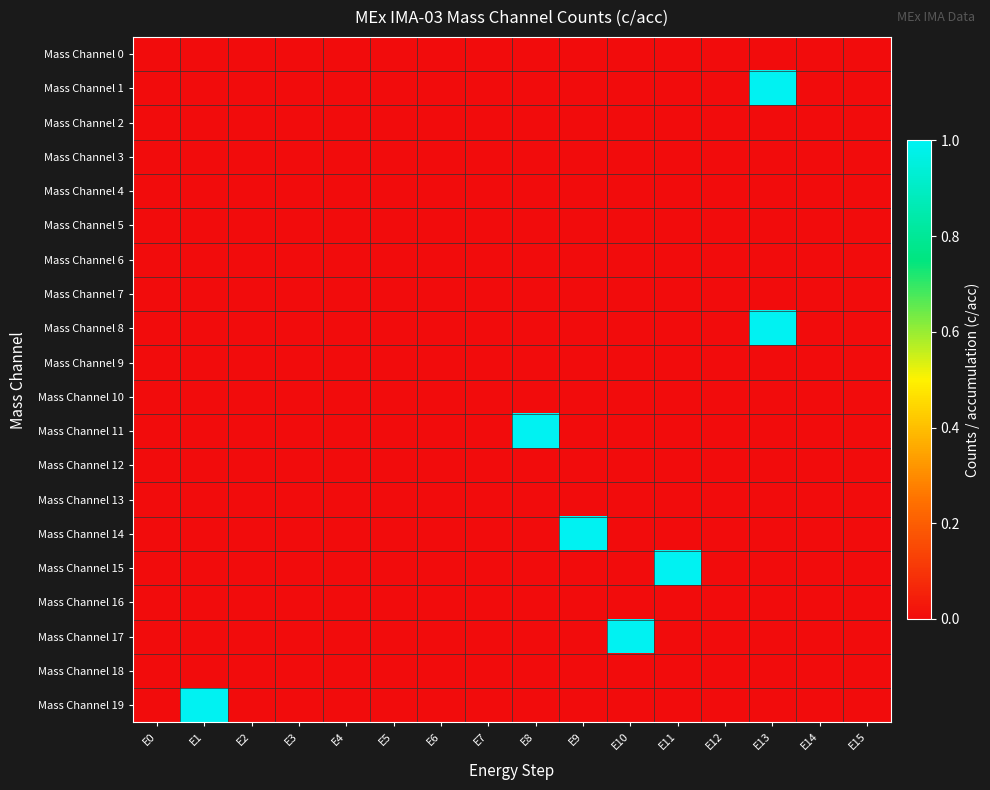

Reading left to right, transcribe all the data shown in this chart.

Mass Channel 0: E0=0	E1=0	E2=0	E3=0	E4=0	E5=0	E6=0	E7=0	E8=0	E9=0	E10=0	E11=0	E12=0	E13=0	E14=0	E15=0
Mass Channel 1: E0=0	E1=0	E2=0	E3=0	E4=0	E5=0	E6=0	E7=0	E8=0	E9=0	E10=0	E11=0	E12=0	E13=1	E14=0	E15=0
Mass Channel 2: E0=0	E1=0	E2=0	E3=0	E4=0	E5=0	E6=0	E7=0	E8=0	E9=0	E10=0	E11=0	E12=0	E13=0	E14=0	E15=0
Mass Channel 3: E0=0	E1=0	E2=0	E3=0	E4=0	E5=0	E6=0	E7=0	E8=0	E9=0	E10=0	E11=0	E12=0	E13=0	E14=0	E15=0
Mass Channel 4: E0=0	E1=0	E2=0	E3=0	E4=0	E5=0	E6=0	E7=0	E8=0	E9=0	E10=0	E11=0	E12=0	E13=0	E14=0	E15=0
Mass Channel 5: E0=0	E1=0	E2=0	E3=0	E4=0	E5=0	E6=0	E7=0	E8=0	E9=0	E10=0	E11=0	E12=0	E13=0	E14=0	E15=0
Mass Channel 6: E0=0	E1=0	E2=0	E3=0	E4=0	E5=0	E6=0	E7=0	E8=0	E9=0	E10=0	E11=0	E12=0	E13=0	E14=0	E15=0
Mass Channel 7: E0=0	E1=0	E2=0	E3=0	E4=0	E5=0	E6=0	E7=0	E8=0	E9=0	E10=0	E11=0	E12=0	E13=0	E14=0	E15=0
Mass Channel 8: E0=0	E1=0	E2=0	E3=0	E4=0	E5=0	E6=0	E7=0	E8=0	E9=0	E10=0	E11=0	E12=0	E13=1	E14=0	E15=0
Mass Channel 9: E0=0	E1=0	E2=0	E3=0	E4=0	E5=0	E6=0	E7=0	E8=0	E9=0	E10=0	E11=0	E12=0	E13=0	E14=0	E15=0
Mass Channel 10: E0=0	E1=0	E2=0	E3=0	E4=0	E5=0	E6=0	E7=0	E8=0	E9=0	E10=0	E11=0	E12=0	E13=0	E14=0	E15=0
Mass Channel 11: E0=0	E1=0	E2=0	E3=0	E4=0	E5=0	E6=0	E7=0	E8=1	E9=0	E10=0	E11=0	E12=0	E13=0	E14=0	E15=0
Mass Channel 12: E0=0	E1=0	E2=0	E3=0	E4=0	E5=0	E6=0	E7=0	E8=0	E9=0	E10=0	E11=0	E12=0	E13=0	E14=0	E15=0
Mass Channel 13: E0=0	E1=0	E2=0	E3=0	E4=0	E5=0	E6=0	E7=0	E8=0	E9=0	E10=0	E11=0	E12=0	E13=0	E14=0	E15=0
Mass Channel 14: E0=0	E1=0	E2=0	E3=0	E4=0	E5=0	E6=0	E7=0	E8=0	E9=1	E10=0	E11=0	E12=0	E13=0	E14=0	E15=0
Mass Channel 15: E0=0	E1=0	E2=0	E3=0	E4=0	E5=0	E6=0	E7=0	E8=0	E9=0	E10=0	E11=1	E12=0	E13=0	E14=0	E15=0
Mass Channel 16: E0=0	E1=0	E2=0	E3=0	E4=0	E5=0	E6=0	E7=0	E8=0	E9=0	E10=0	E11=0	E12=0	E13=0	E14=0	E15=0
Mass Channel 17: E0=0	E1=0	E2=0	E3=0	E4=0	E5=0	E6=0	E7=0	E8=0	E9=0	E10=1	E11=0	E12=0	E13=0	E14=0	E15=0
Mass Channel 18: E0=0	E1=0	E2=0	E3=0	E4=0	E5=0	E6=0	E7=0	E8=0	E9=0	E10=0	E11=0	E12=0	E13=0	E14=0	E15=0
Mass Channel 19: E0=0	E1=1	E2=0	E3=0	E4=0	E5=0	E6=0	E7=0	E8=0	E9=0	E10=0	E11=0	E12=0	E13=0	E14=0	E15=0